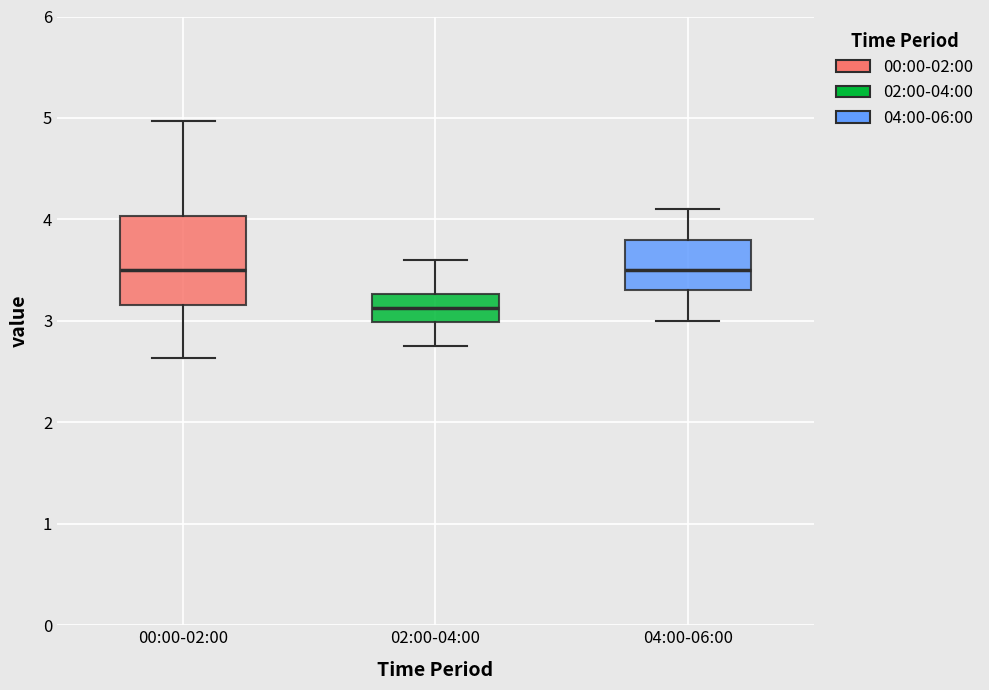

Reading left to right, transcribe this box plot: for each box, give where its median line is, the range the box spans, and where its two whiskers end, as read against the y-axis. The values are not printed on the chart, so give them approximately, as read against the axis.

00:00-02:00: median 3.5, box 3.2 to 4.0, whiskers 2.6 to 5.0
02:00-04:00: median 3.1, box 3.0 to 3.3, whiskers 2.8 to 3.6
04:00-06:00: median 3.5, box 3.3 to 3.8, whiskers 3.0 to 4.1